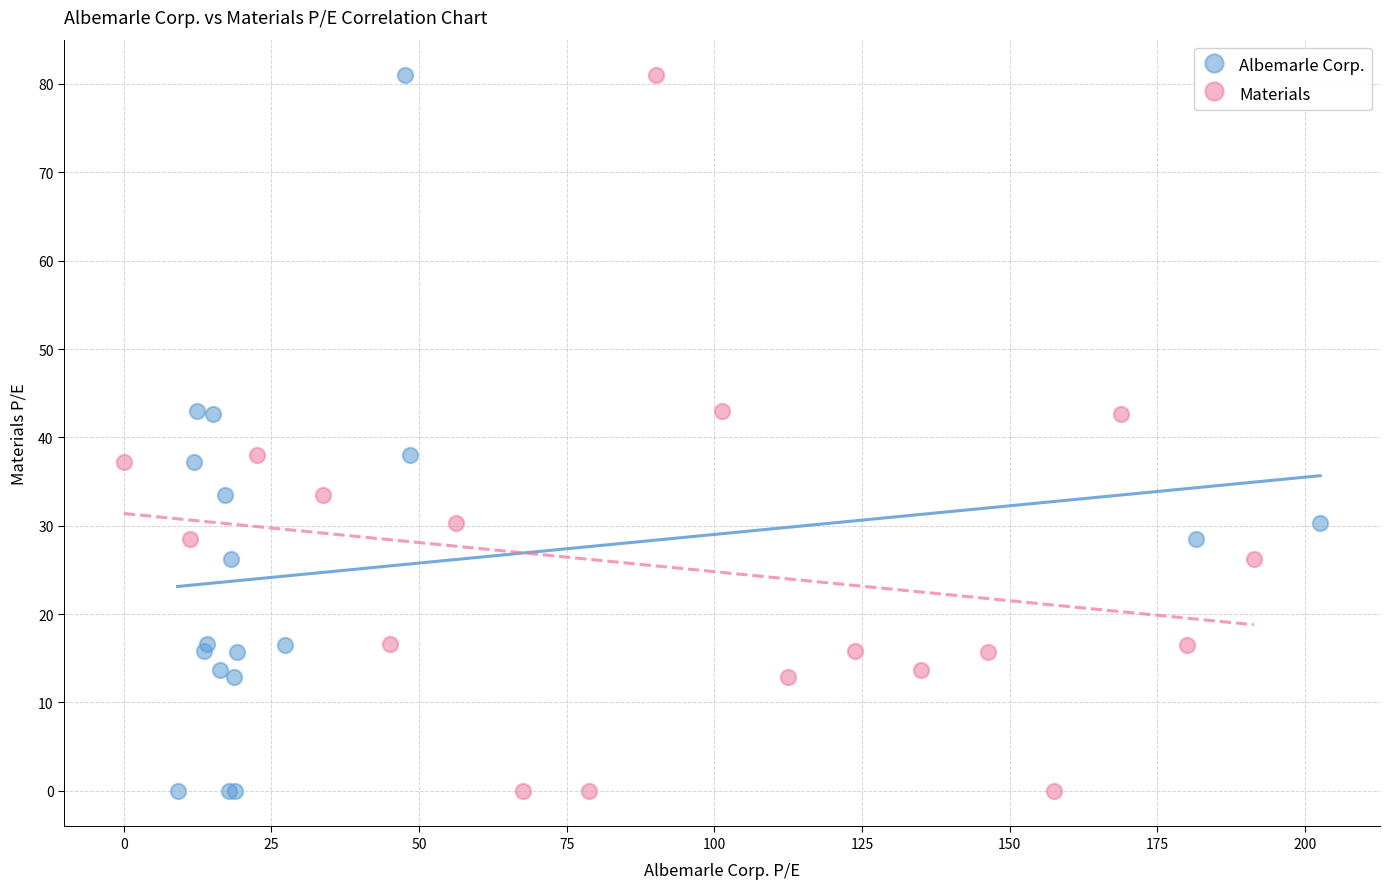

What are all the series names shown in the legend?

Albemarle Corp., Materials